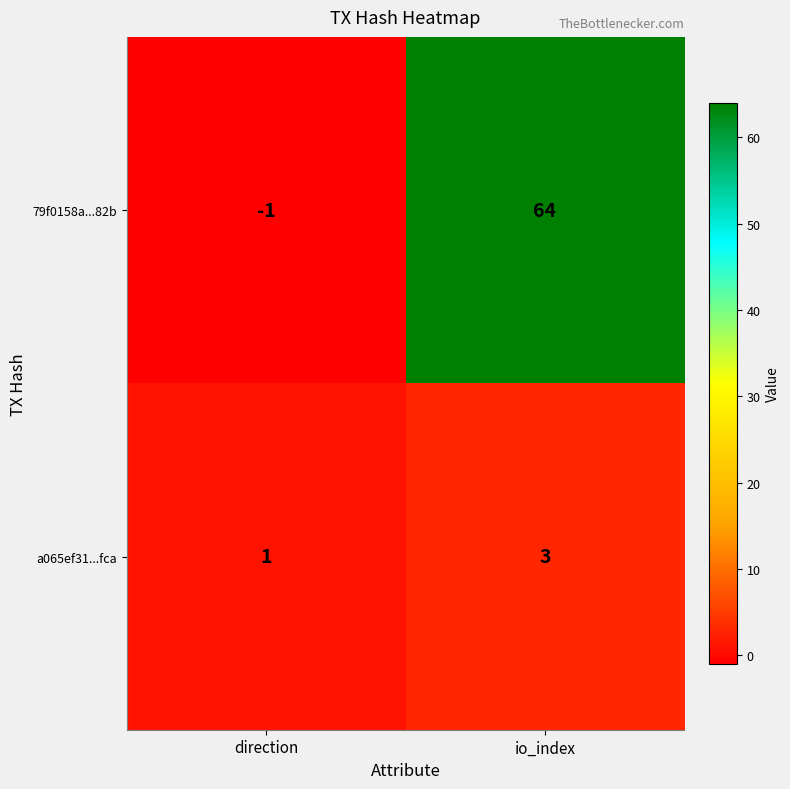

Reading left to right, extract all data points from this chart.

79f0158a...82b: -1	64
a065ef31...fca: 1	3